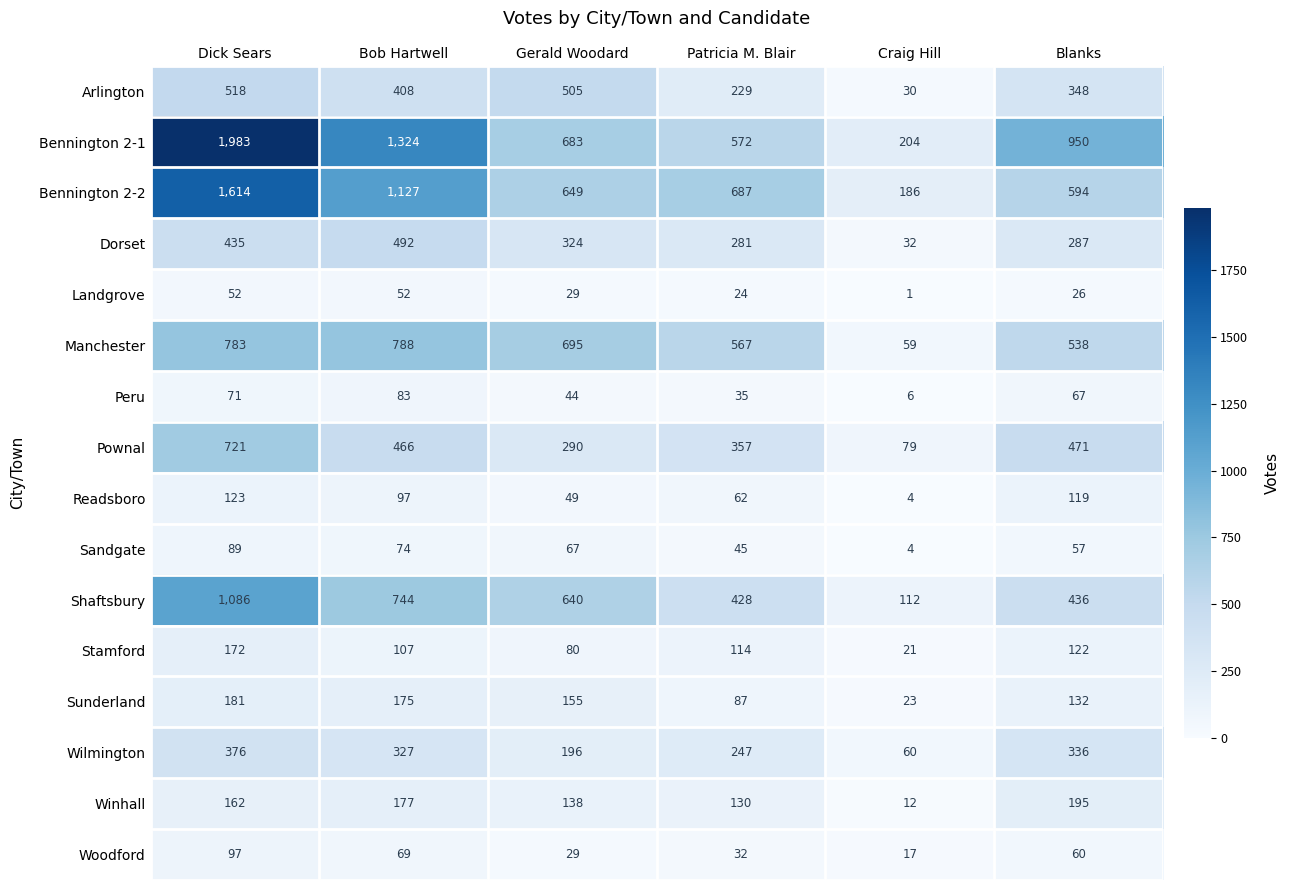

What is the greatest value displayed?

1983